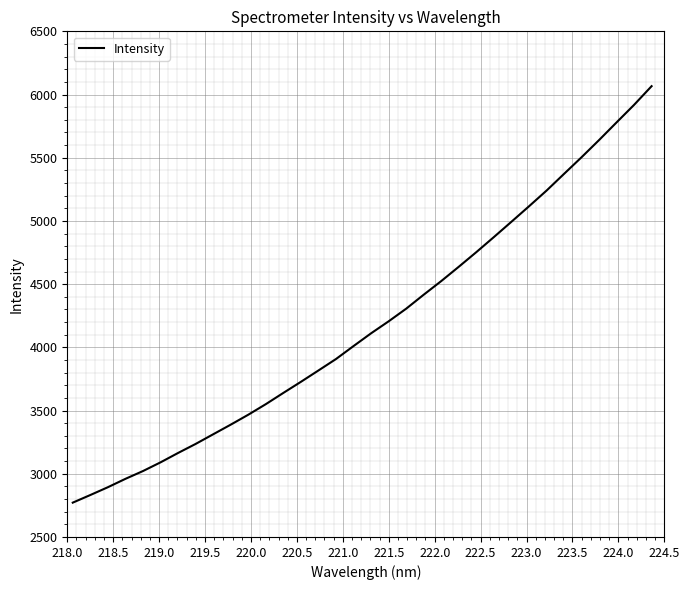

What is the minimum value shown in the chart?

2771.6